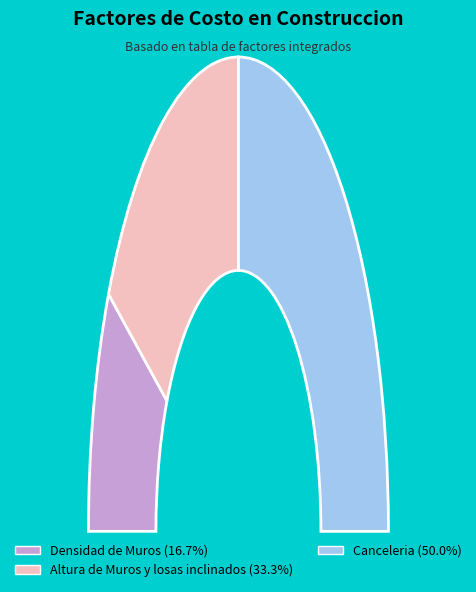

Which category has the biggest portion of the pie?

Canceleria